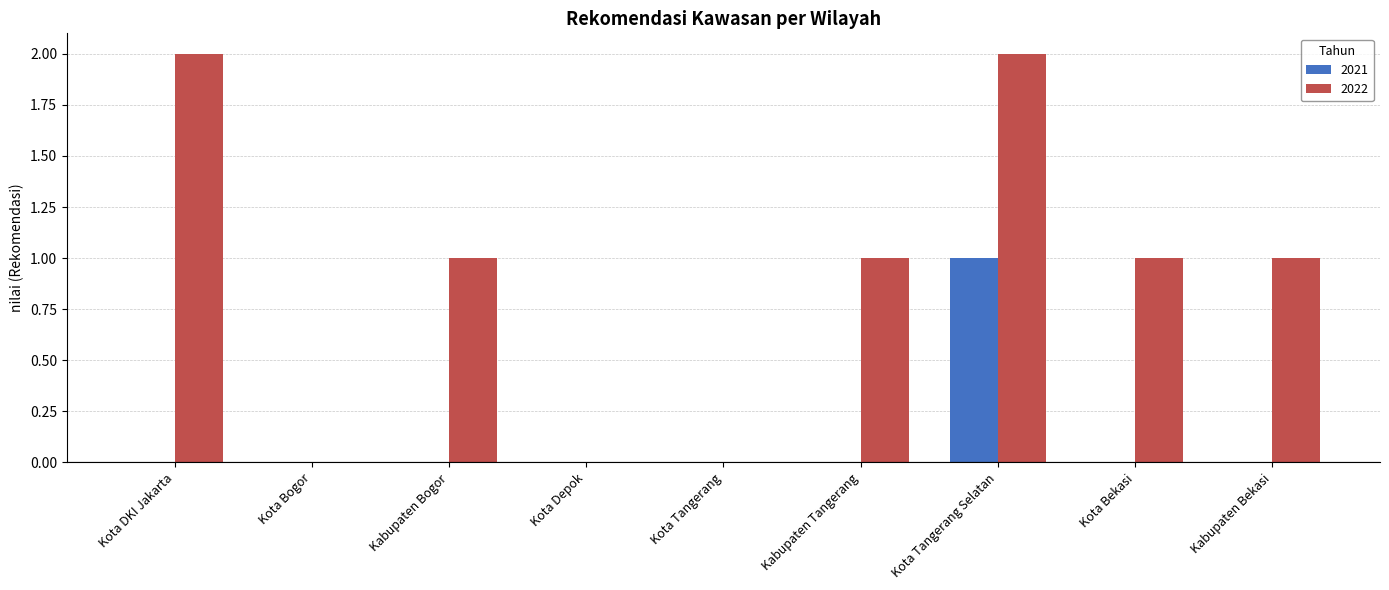

Reading left to right, transcribe all the data shown in this chart.

2021: 0	0	0	0	0	0	1	0	0
2022: 2	0	1	0	0	1	2	1	1